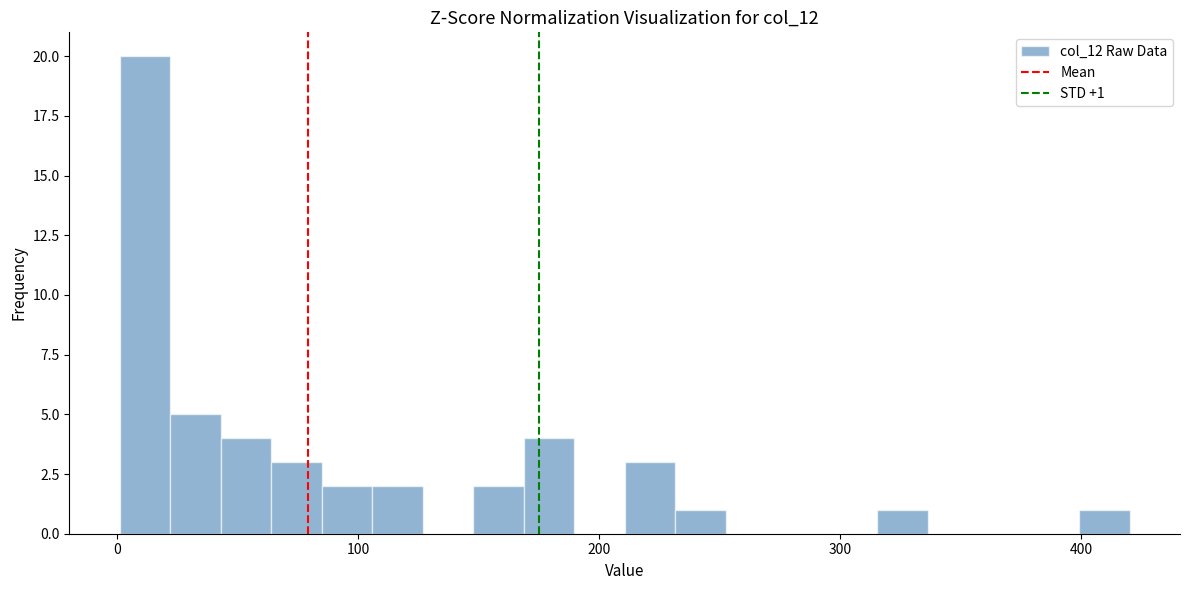

Around what value on the x-axis is the tallest bar? Give the approximate position of its centre, as read against the axis.

10